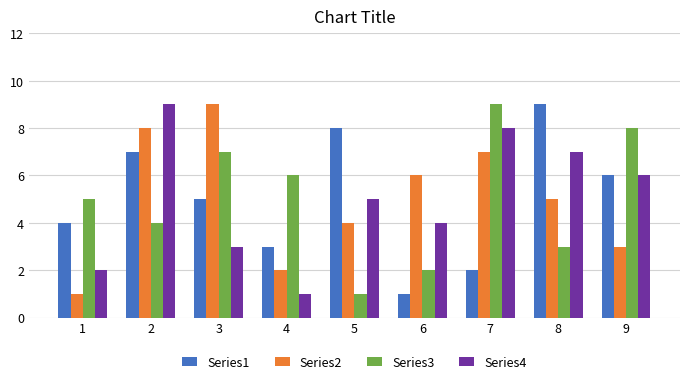

Reading left to right, list all the values displayed in this chart.

Series1: 1=4	2=7	3=5	4=3	5=8	6=1	7=2	8=9	9=6
Series2: 1=1	2=8	3=9	4=2	5=4	6=6	7=7	8=5	9=3
Series3: 1=5	2=4	3=7	4=6	5=1	6=2	7=9	8=3	9=8
Series4: 1=2	2=9	3=3	4=1	5=5	6=4	7=8	8=7	9=6